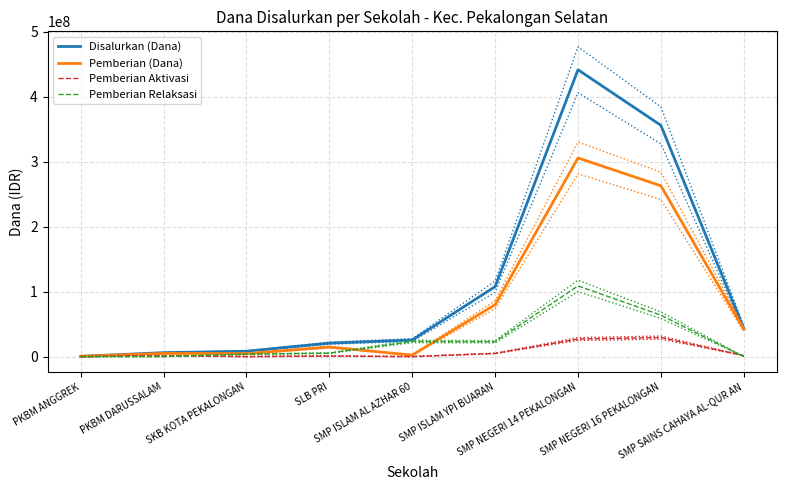

At SLB PRI, list the series in order from largest to smallest.

Disalurkan (Dana), Pemberian (Dana), Pemberian Relaksasi, Pemberian Aktivasi